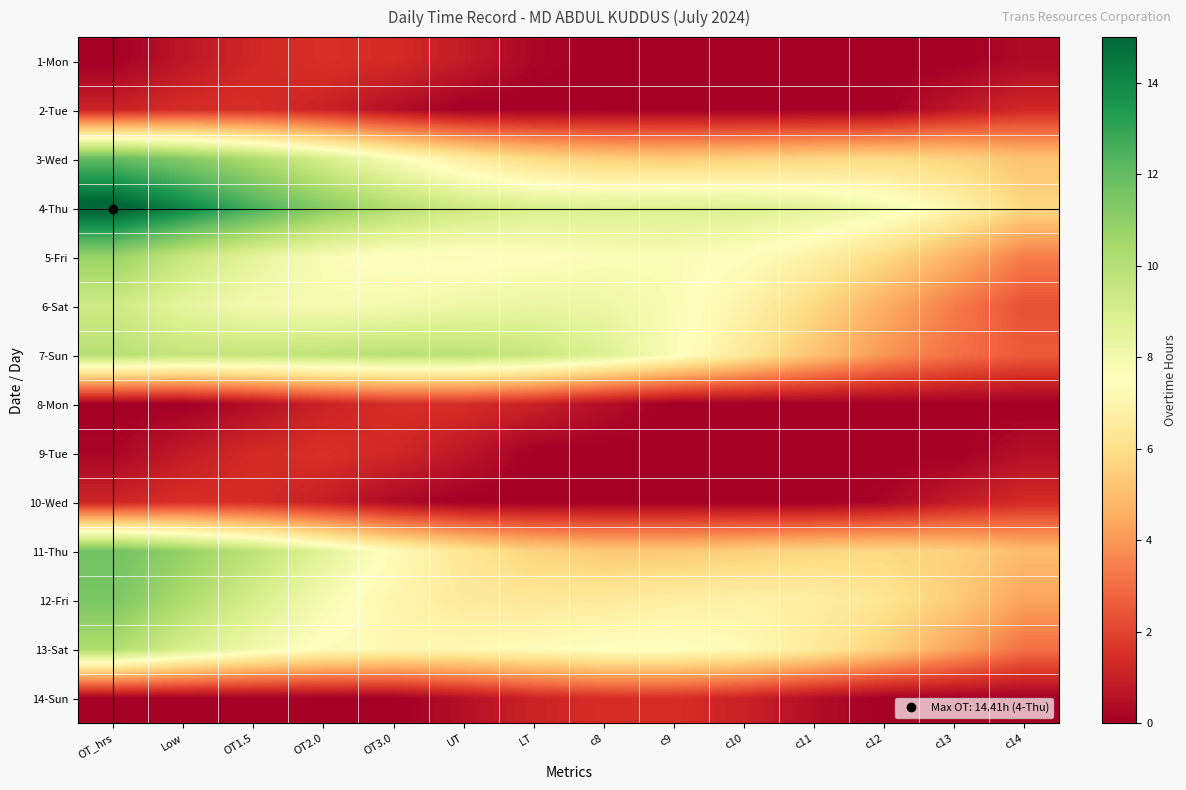

Between OT2.0 and OT1.5, which is larger?

OT2.0